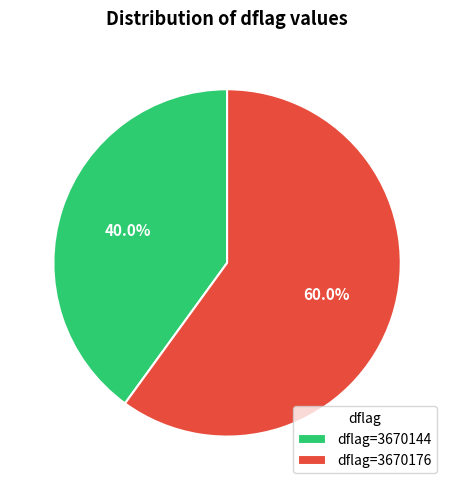

Rank the categories by value from lowest to highest.

dflag=3670144, dflag=3670176